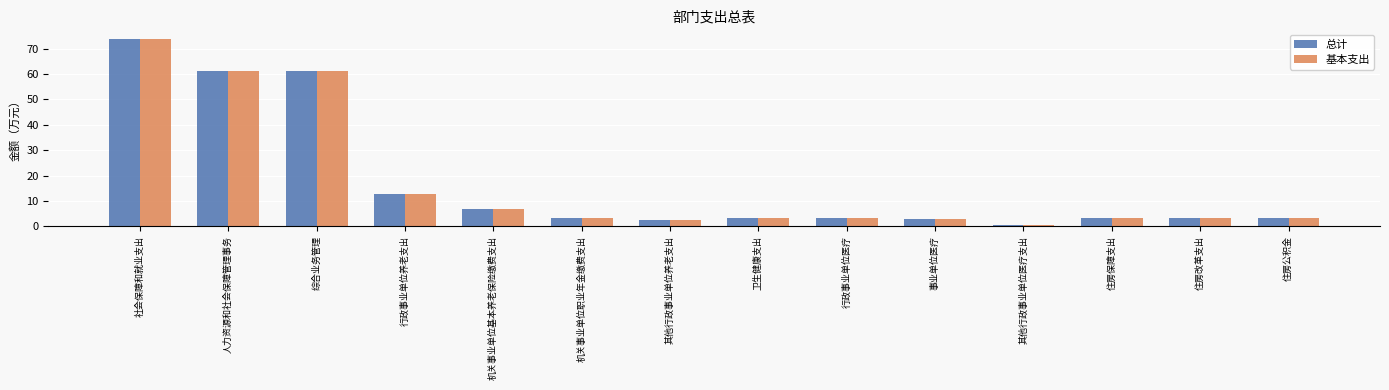

Read the 基本支出 value at 综合业务管理.

61.1